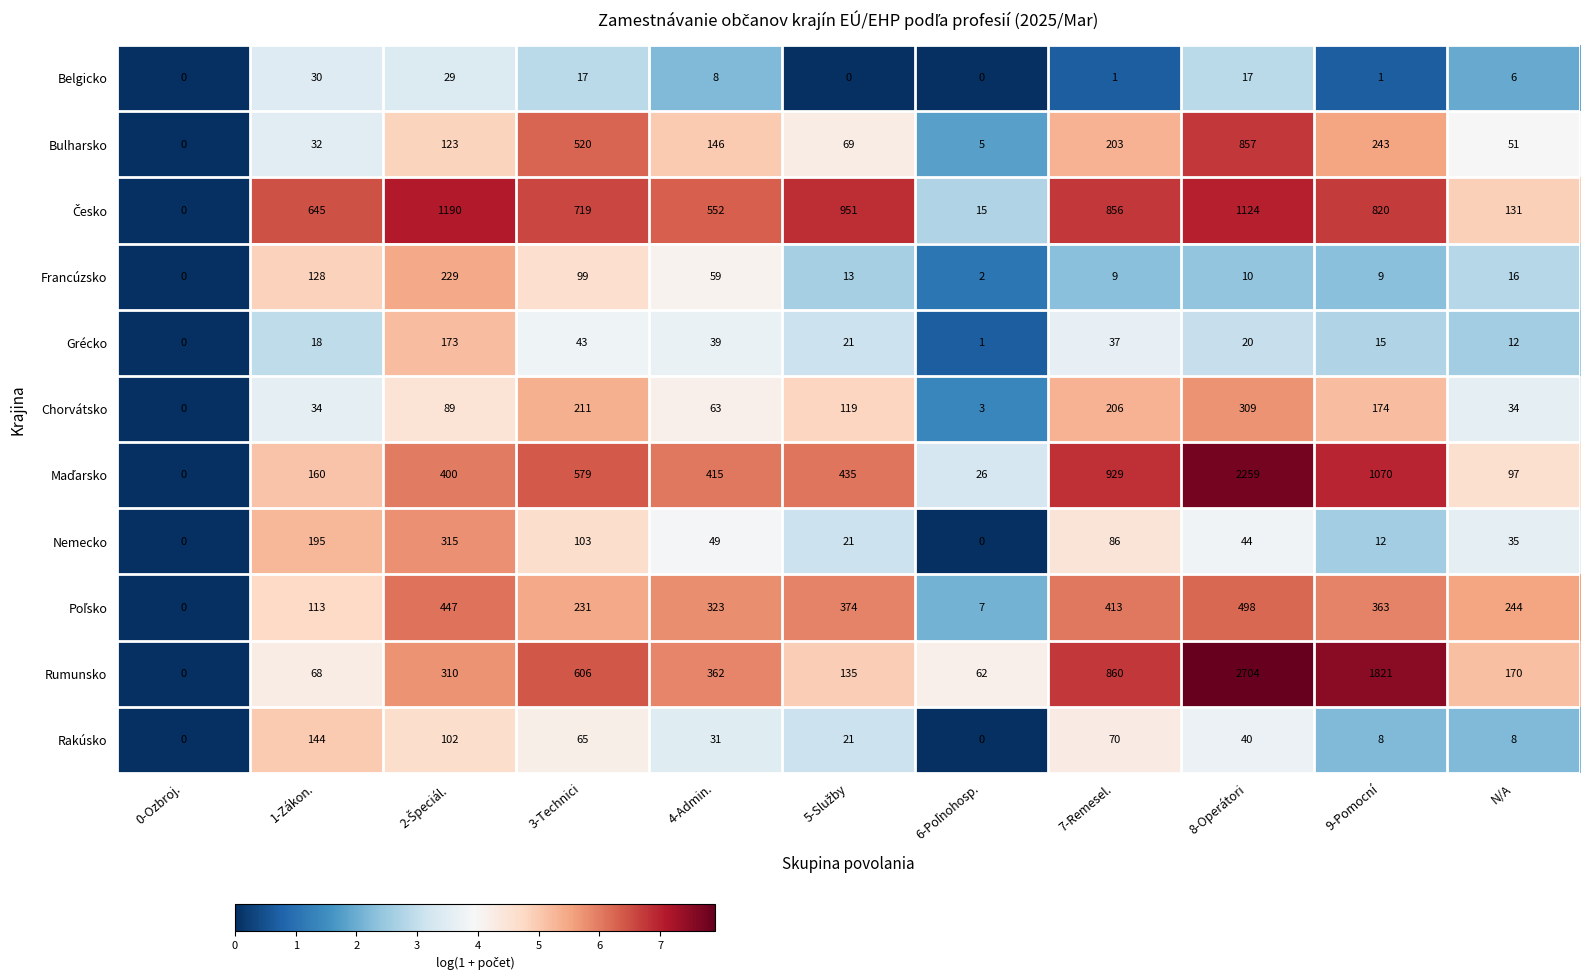

Which series has the widest spread of values?

Rumunsko